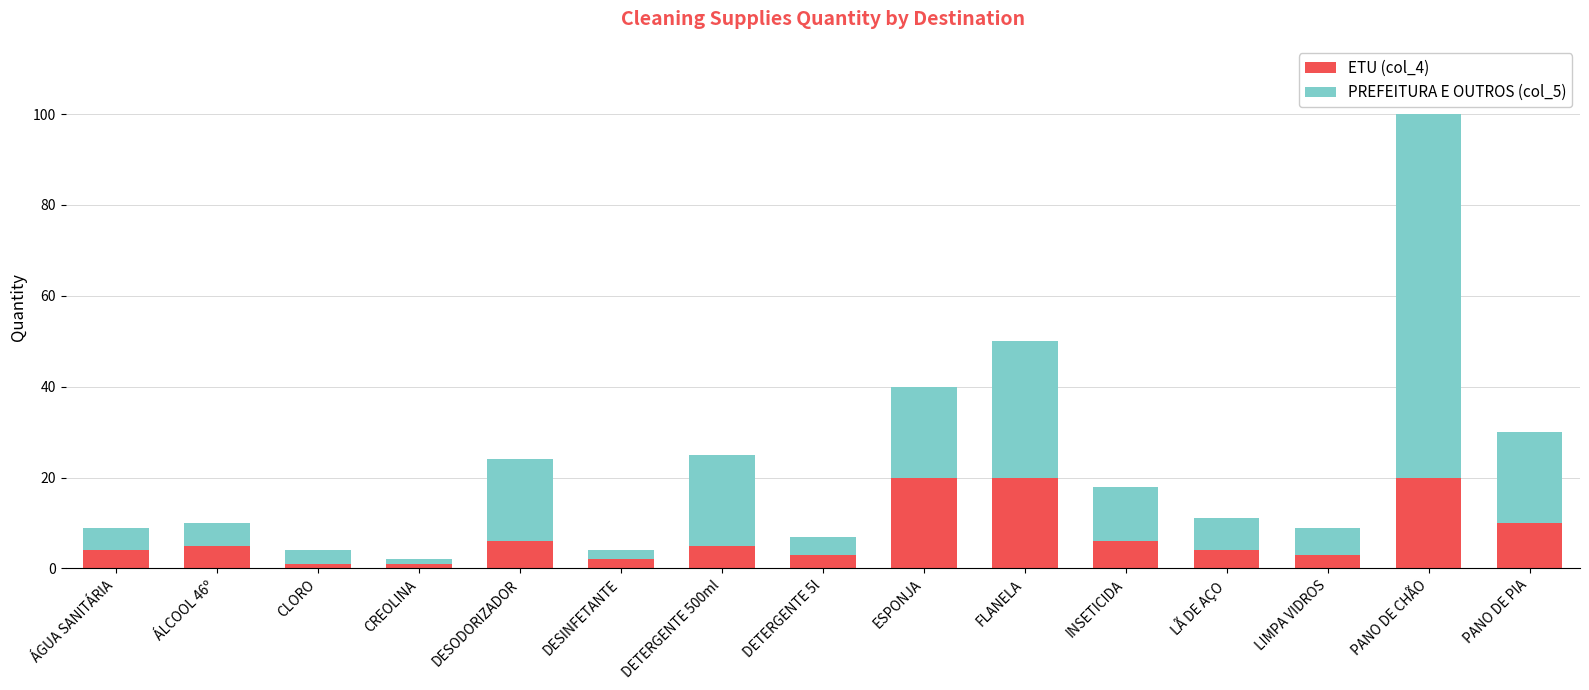

The value of ETU (col_4) at PANO DE CHÃO is 12. True or false?

False